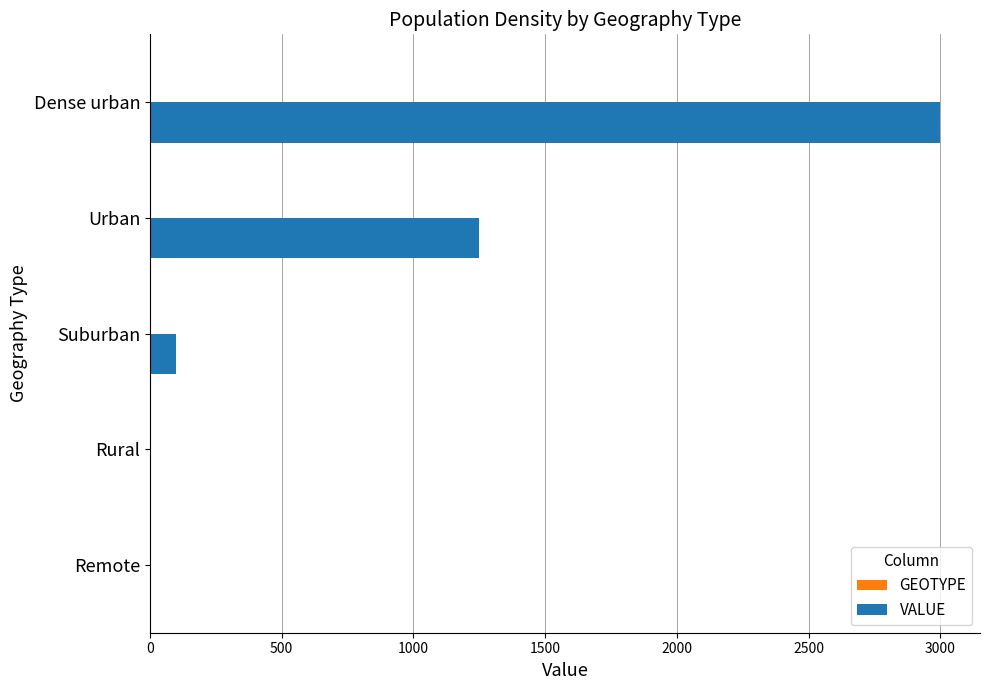

Where is VALUE nearest to the value 1499?

Urban